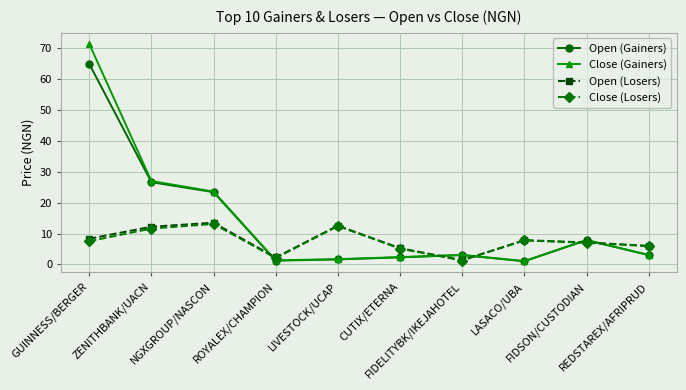

Does the chart have visible grid lines?

Yes